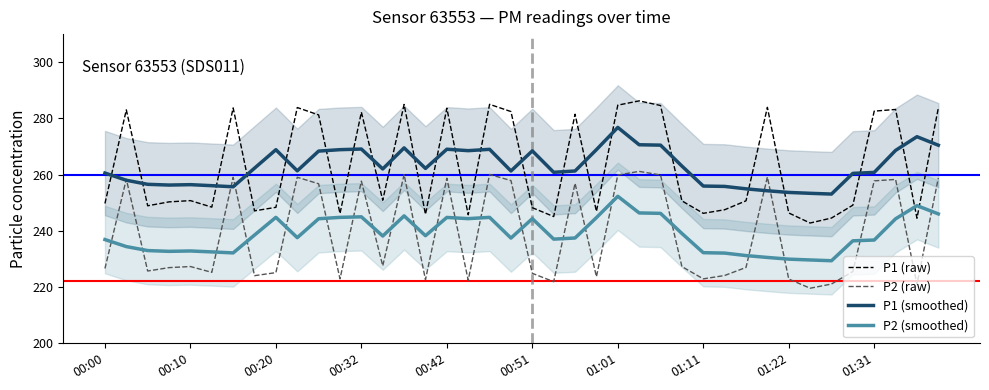

Is the value of P1 (smoothed) at 00:10 greater than the value of P1 (raw) at 01:11?

Yes